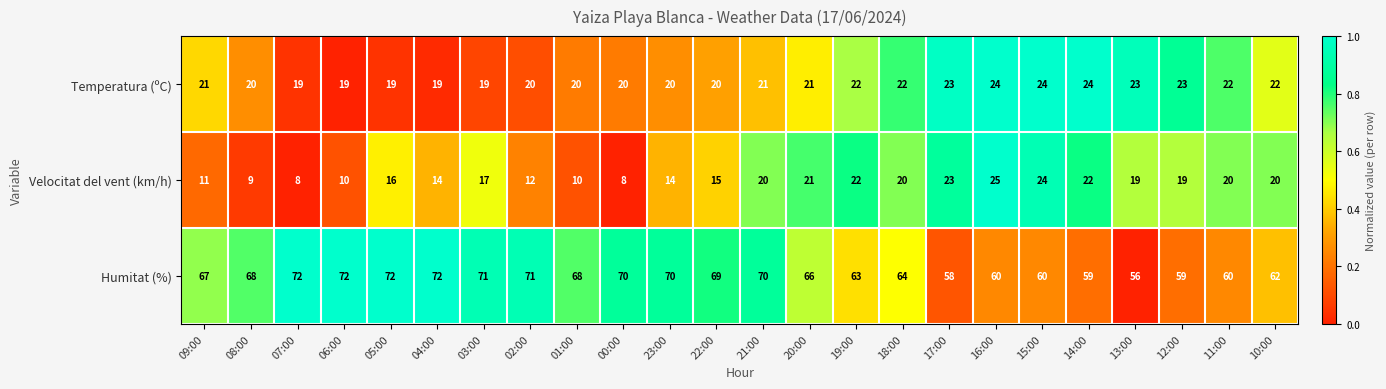

What is the spread (max minus min) of values at 17:00?

35